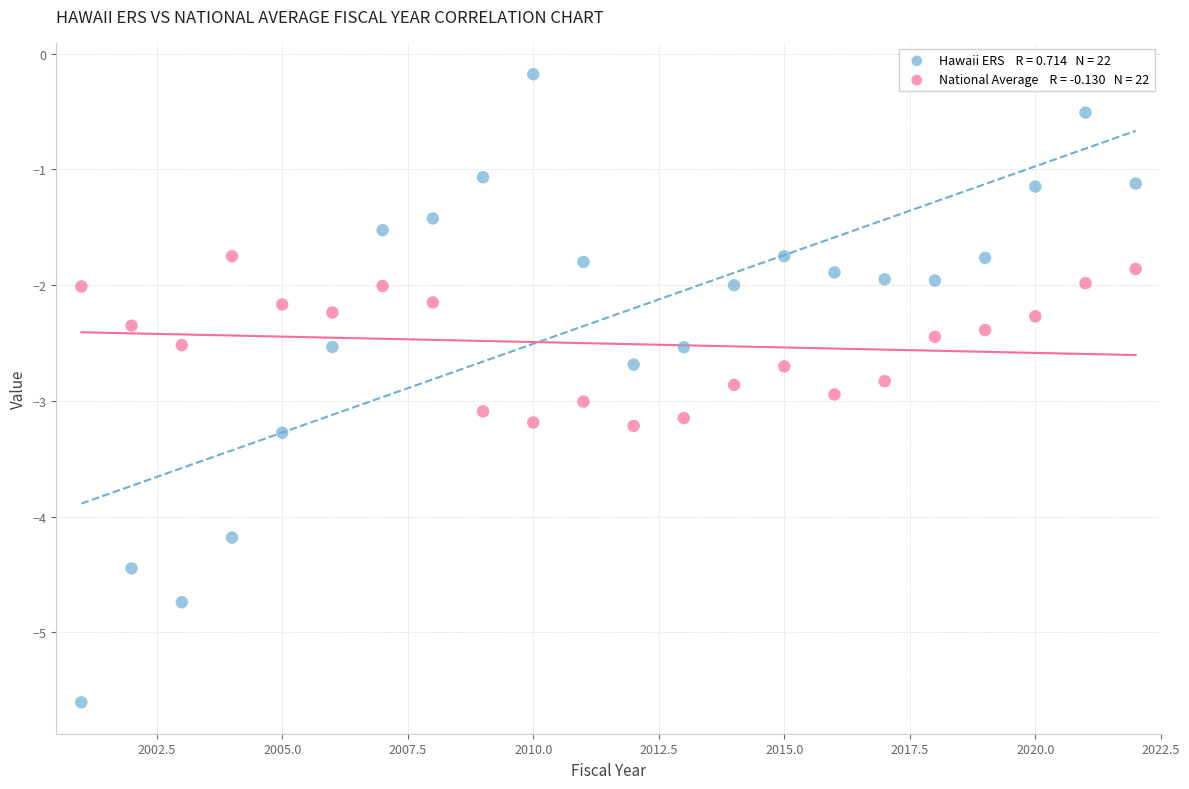

Across all data points, what is the range of X values (max minus min)?

21.0